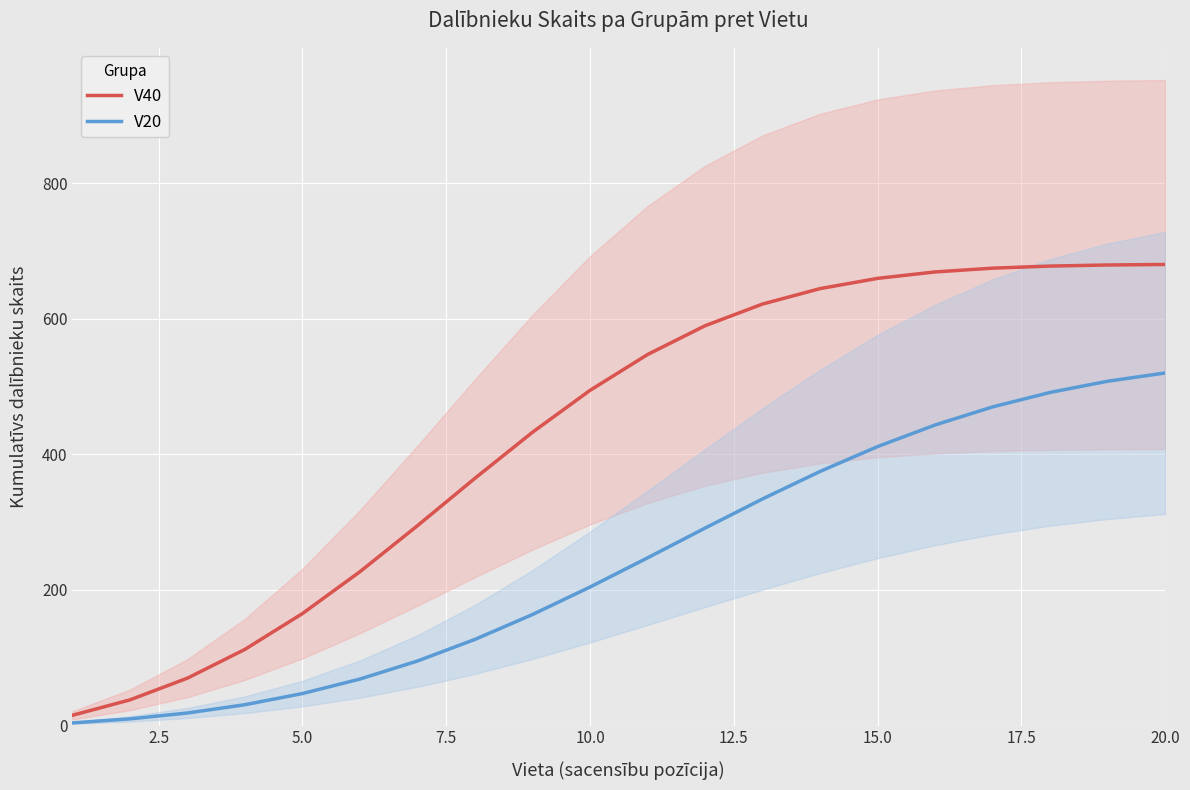

True or false: V40 and V20 cross at least once.

False